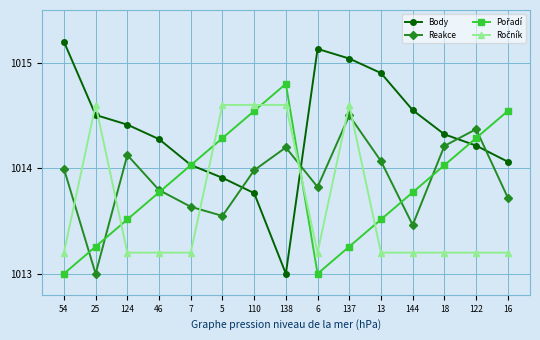

How many lines are shown in the chart?

4